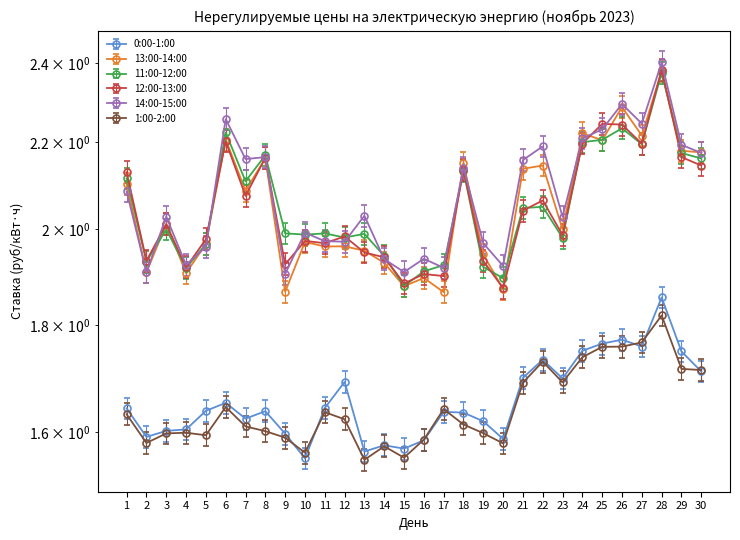

How many categories are shown in the chart?

30